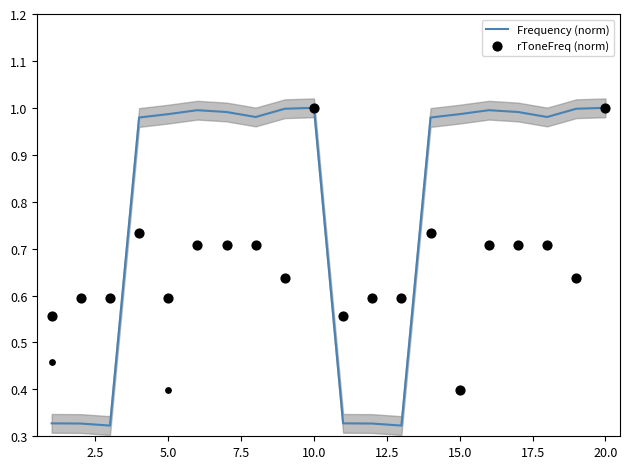

At how many categories does at least one series exceed 0?

20